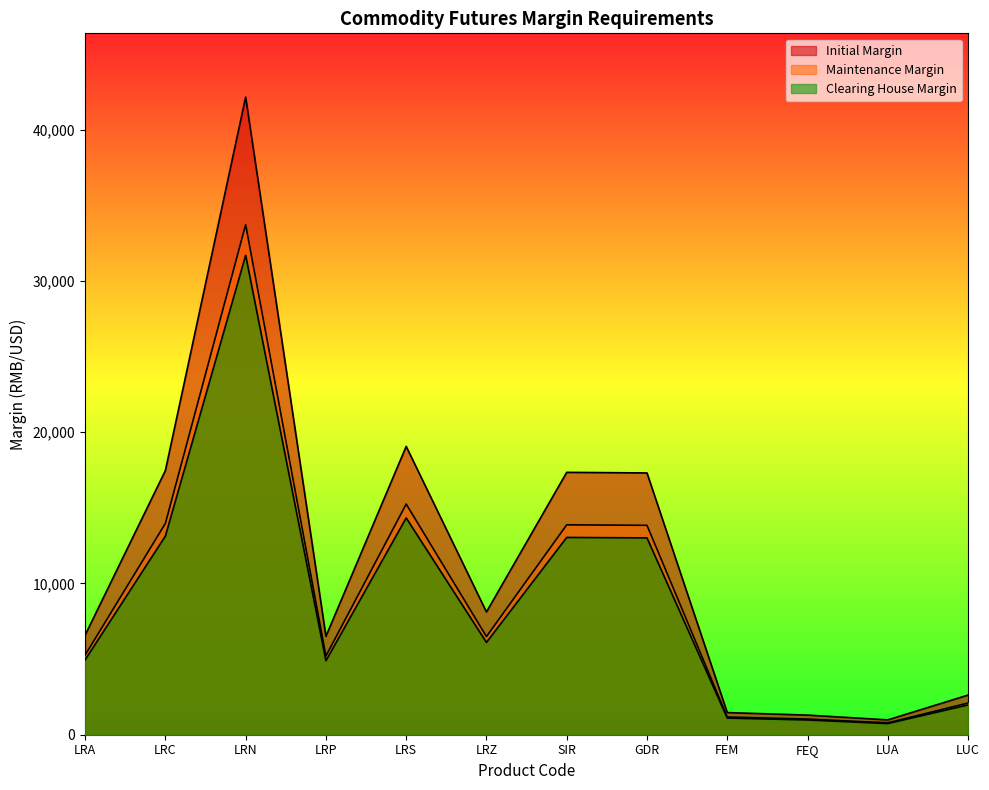

At which category is the sum across all series the highest?

LRN